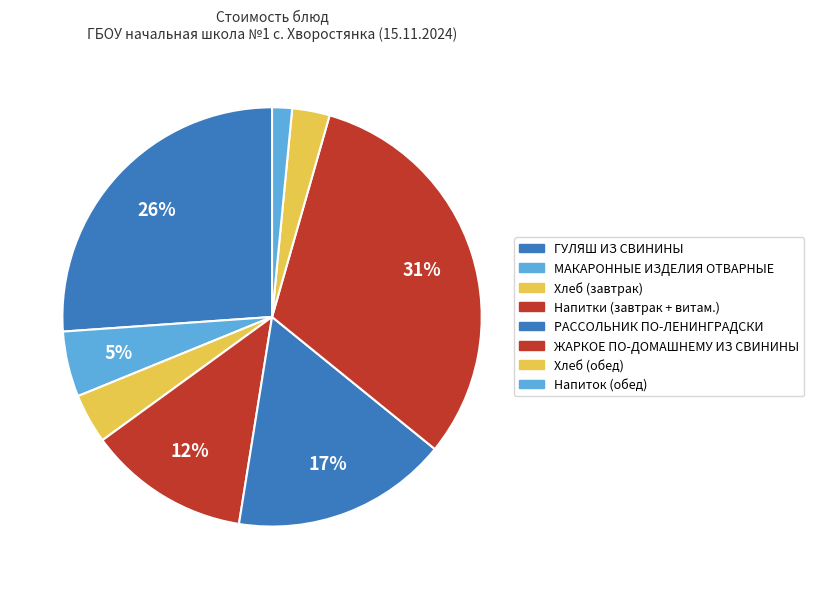

To the nearest percent, what is the difference between the largest and smallest slice percentages?

30%